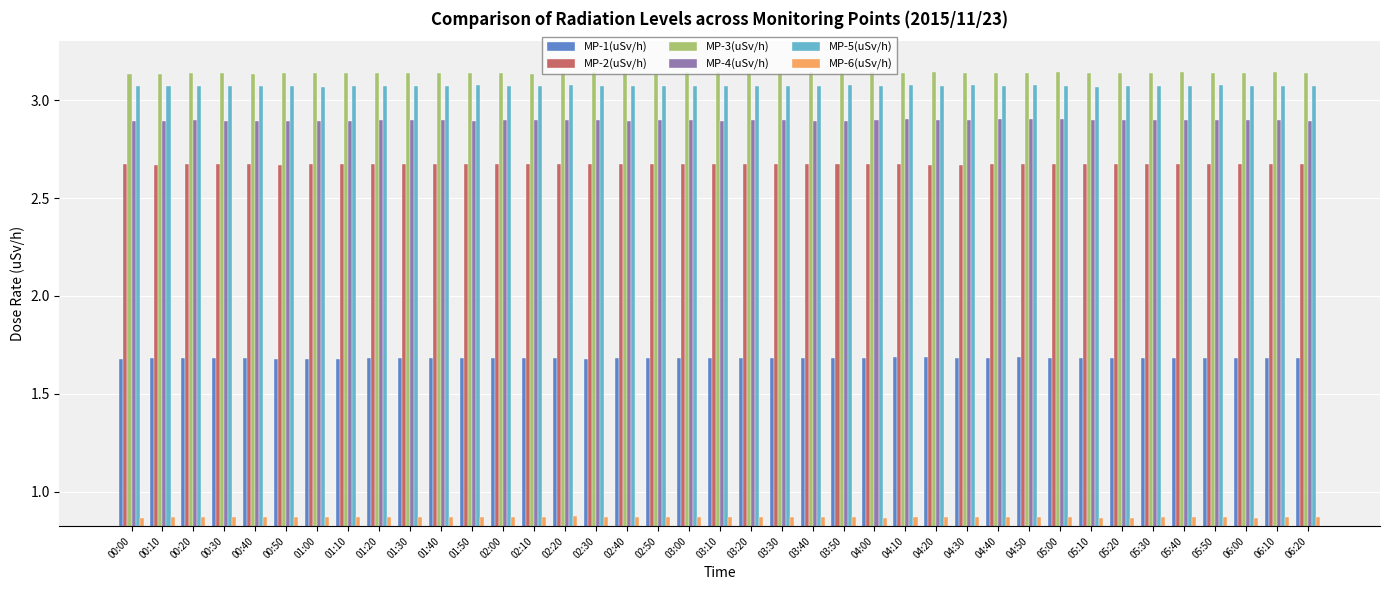

The value of MP-3(uSv/h) at 03:40 is 3.1. True or false?

True